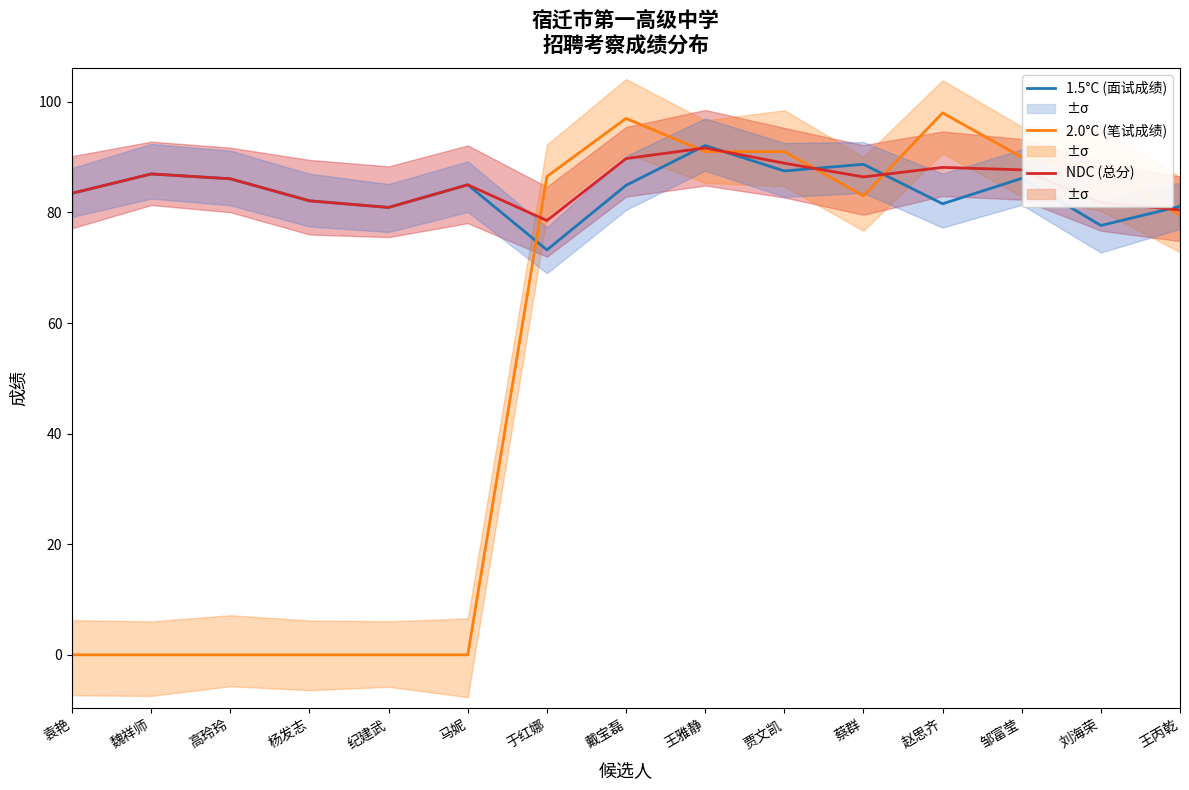

True or false: 1.5°C (面试成绩) has a value of 86.2 at 邹富莹.

True